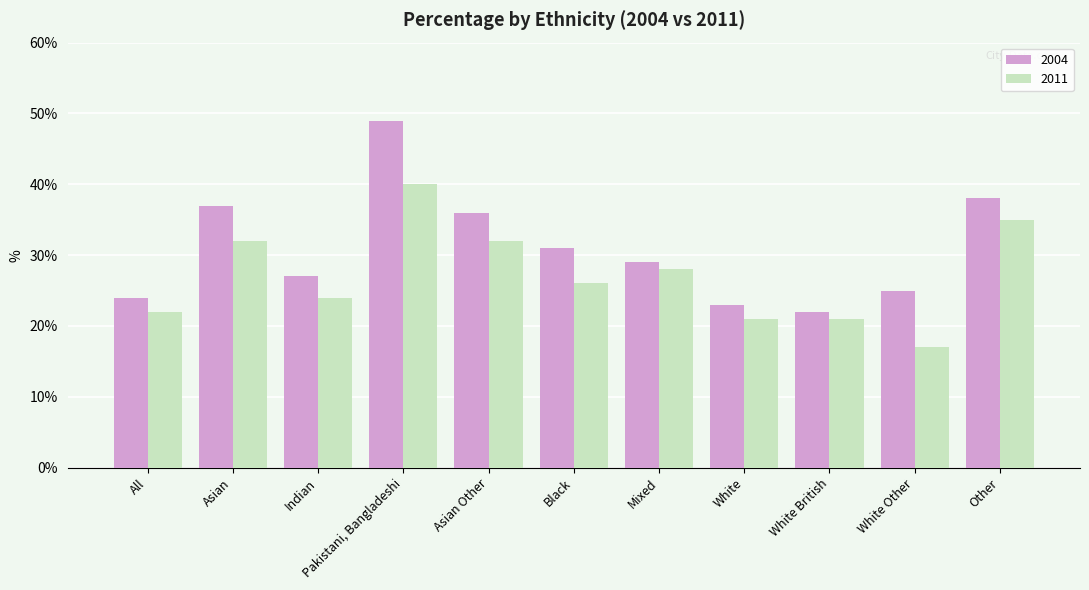

What value does the 2004 series have at Asian Other?

36